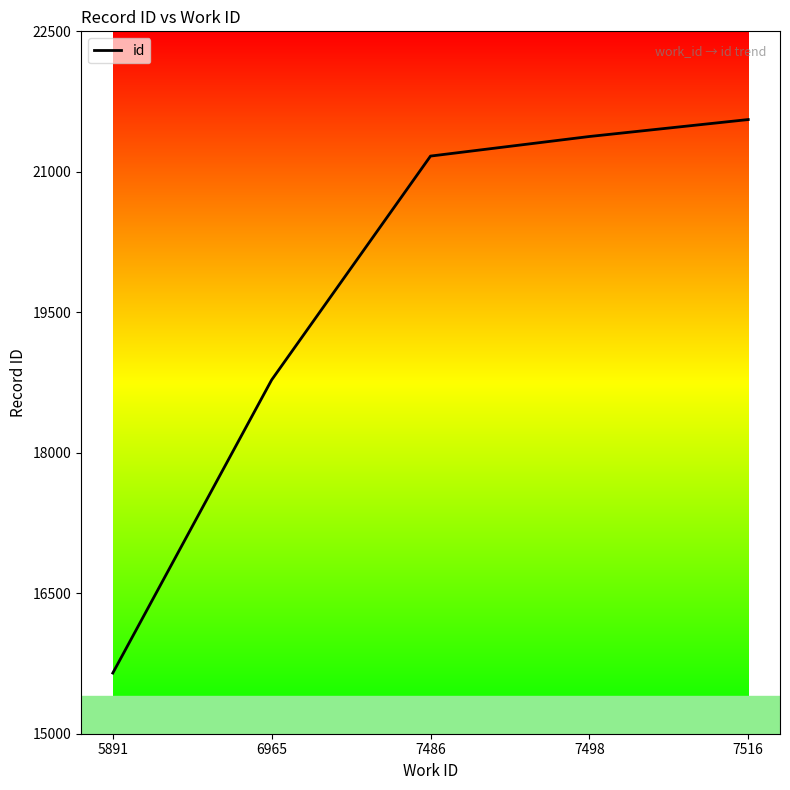

What is the minimum value shown in the chart?

15648